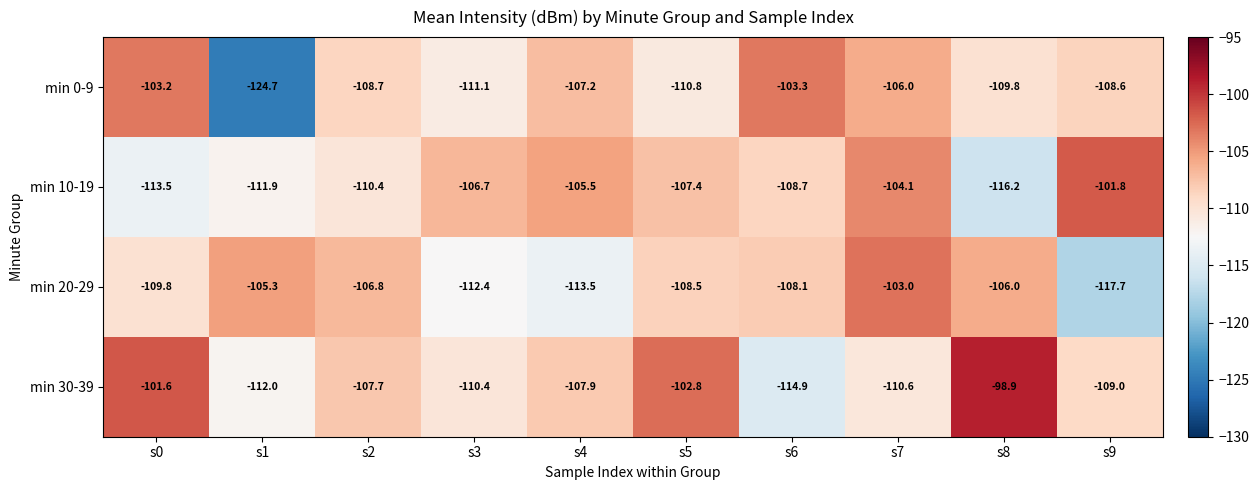

Which series has the largest total across all categories?

min 30-39